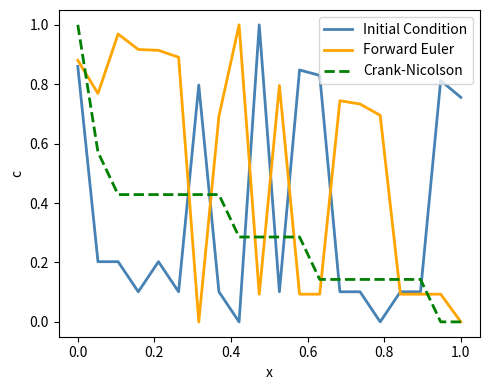

Which series has the largest total across all categories?

Forward Euler